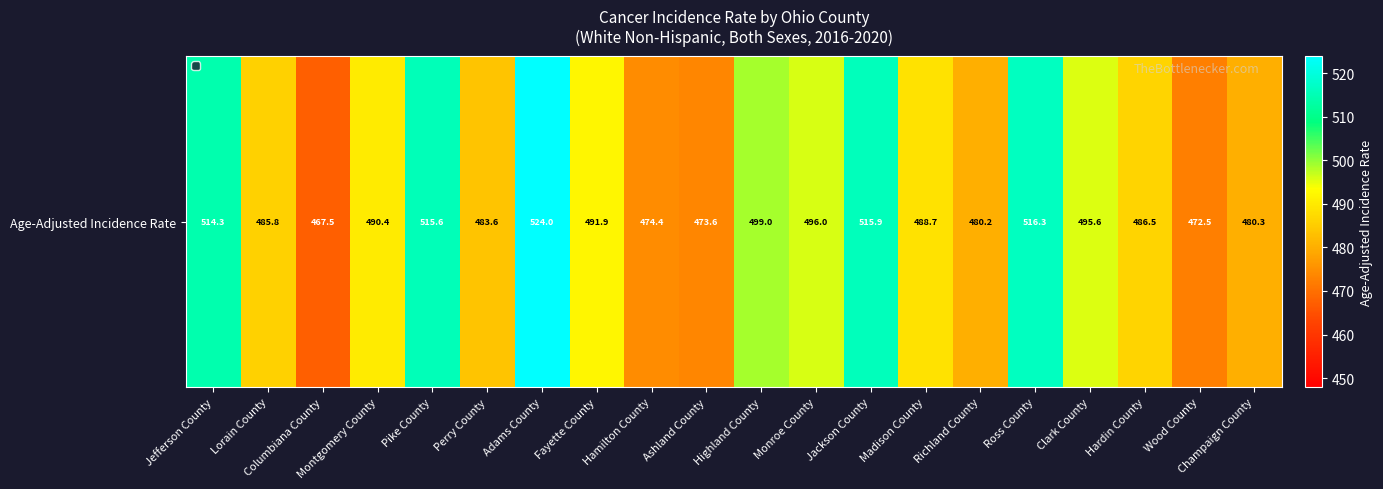

What is the ratio of the value at Lorain County to the value at Monroe County?

1.0